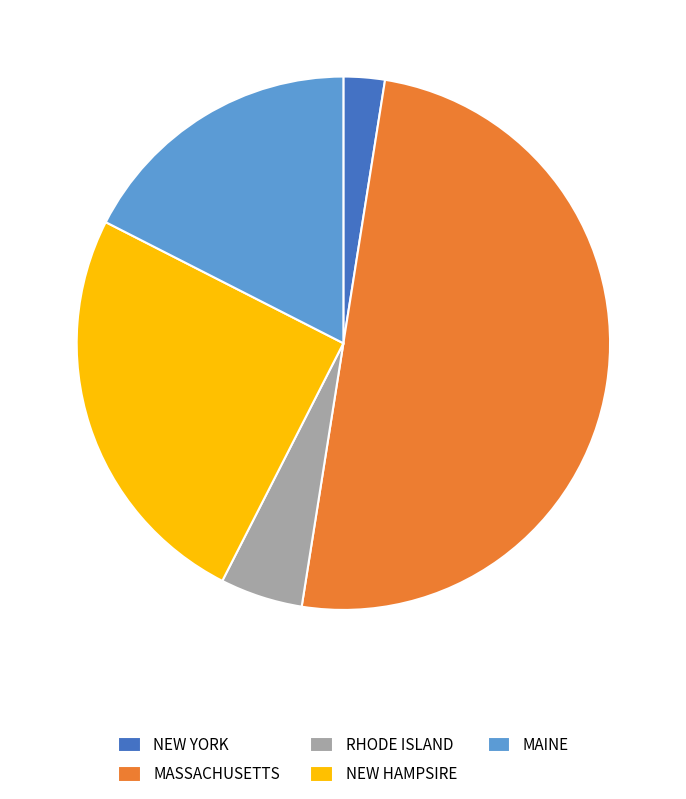

Is the sum of NEW YORK and MASSACHUSETTS greater than half?

Yes